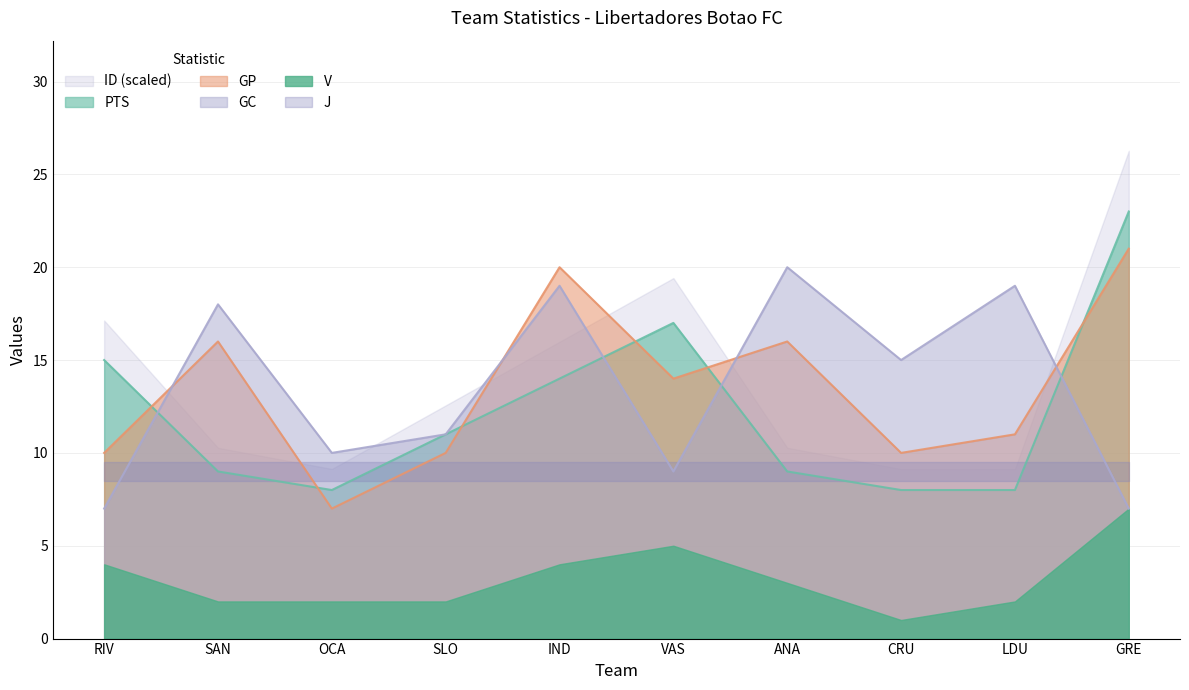

Is the value of GP at GRE greater than the value of GC at OCA?

Yes